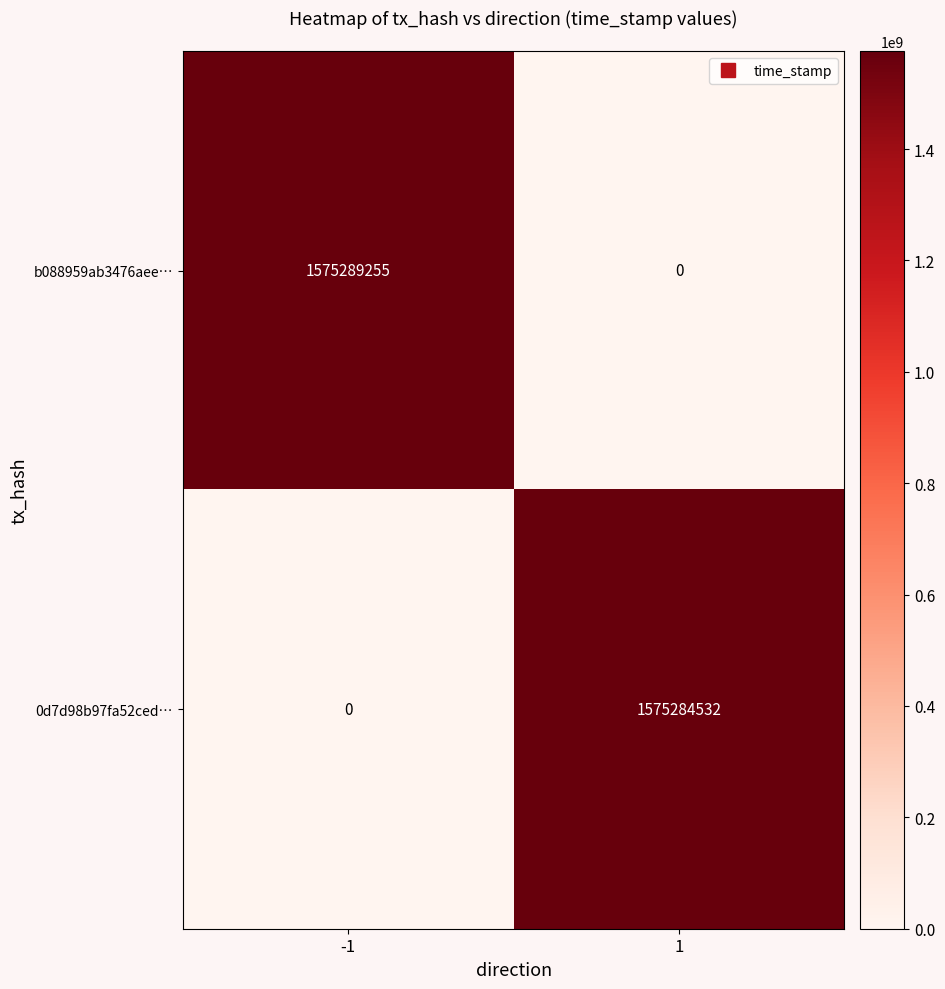

What is the difference between the b088959ab3476aee… values at 1 and -1?

1575289255